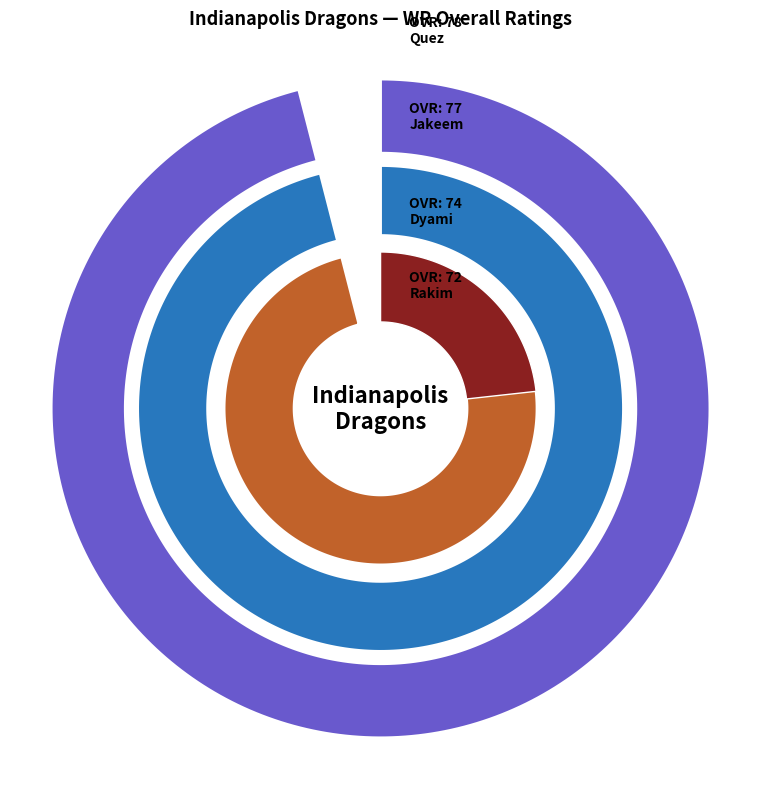

Between Quez and Rakim, which is larger?

Quez